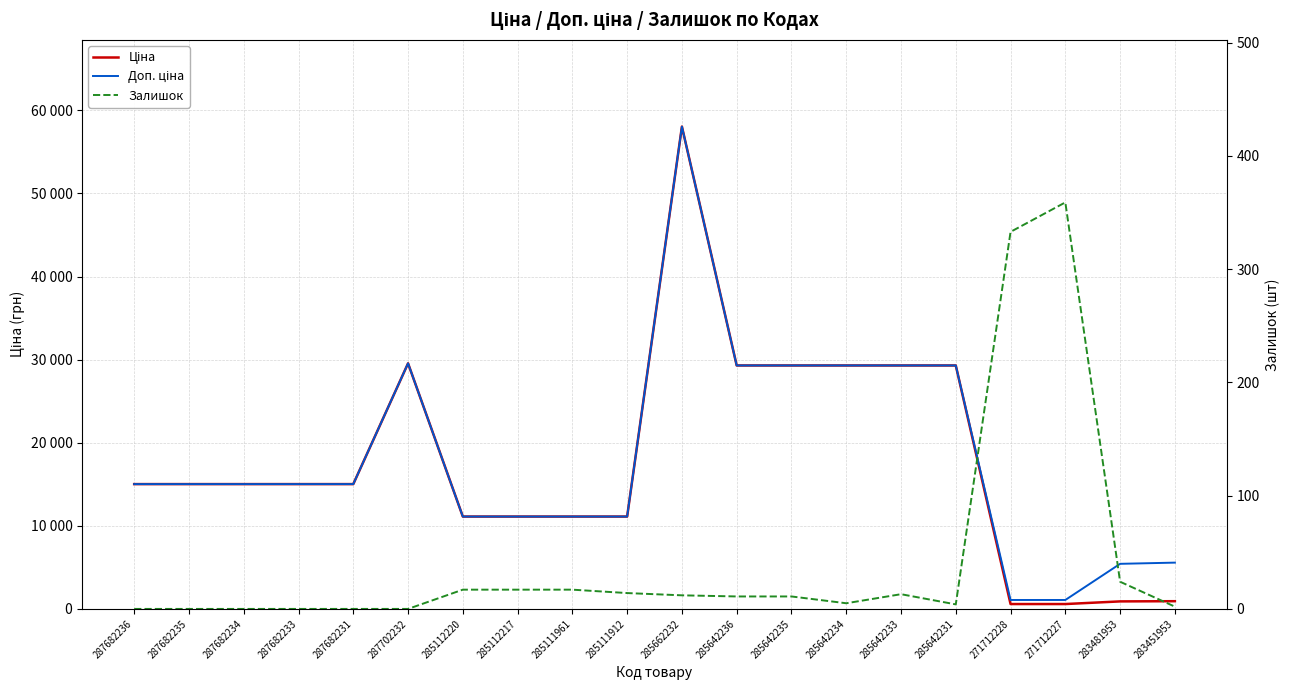

What are all the series names shown in the legend?

Ціна, Доп. ціна, Залишок